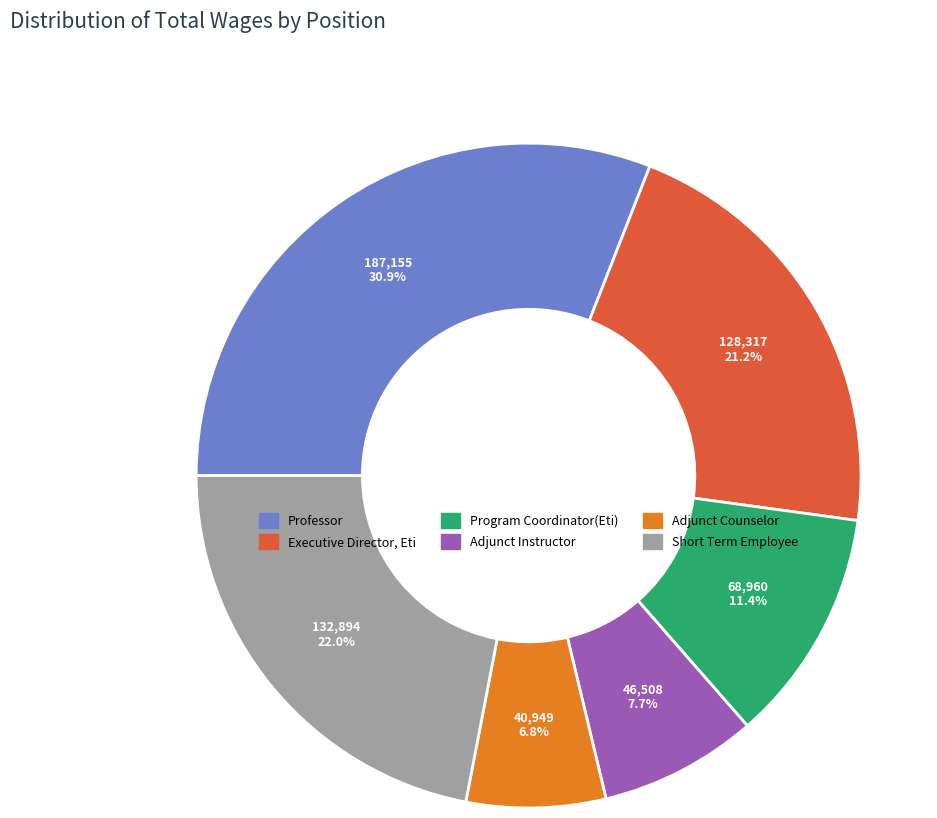

To the nearest percent, what portion does Adjunct Instructor represent?

8%